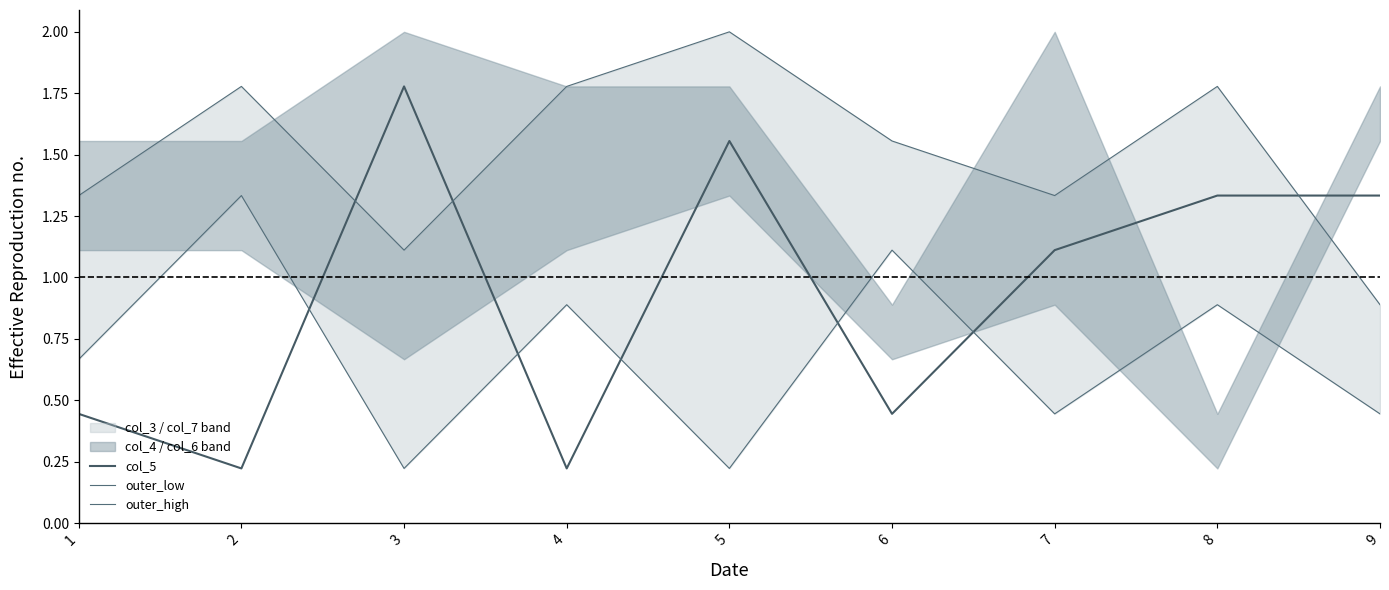

Reading left to right, transcribe all the data shown in this chart.

col_5: 1=0.4	2=0.2	3=1.8	4=0.2	5=1.6	6=0.4	7=1.1	8=1.3	9=1.3
outer_low: 1=0.7	2=1.3	3=0.2	4=0.9	5=0.2	6=1.1	7=0.4	8=0.9	9=0.4
outer_high: 1=1.3	2=1.8	3=1.1	4=1.8	5=2.0	6=1.6	7=1.3	8=1.8	9=0.9